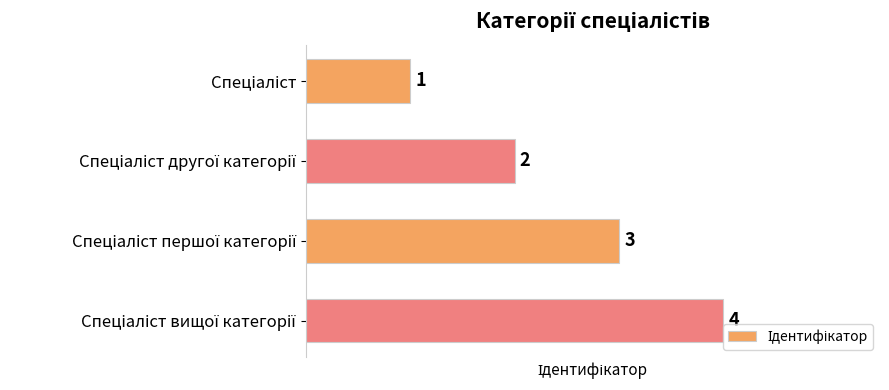

What is the value of the 3rd bar from the top?

3